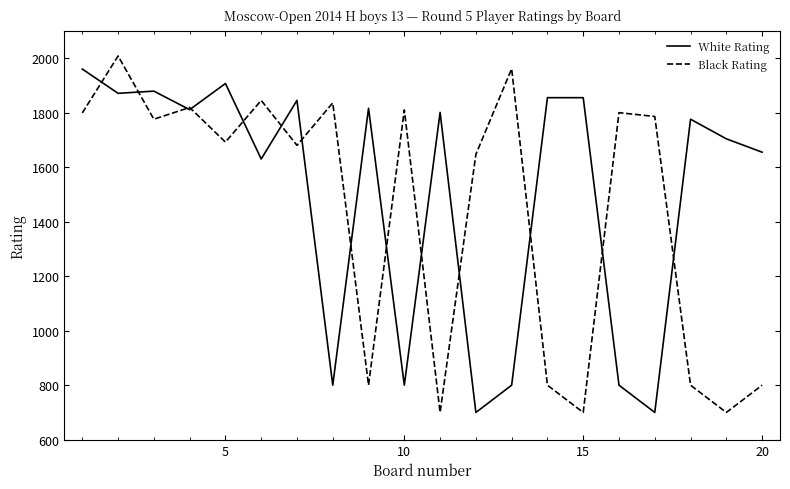

What is the sum of all Black Rating values?

28759